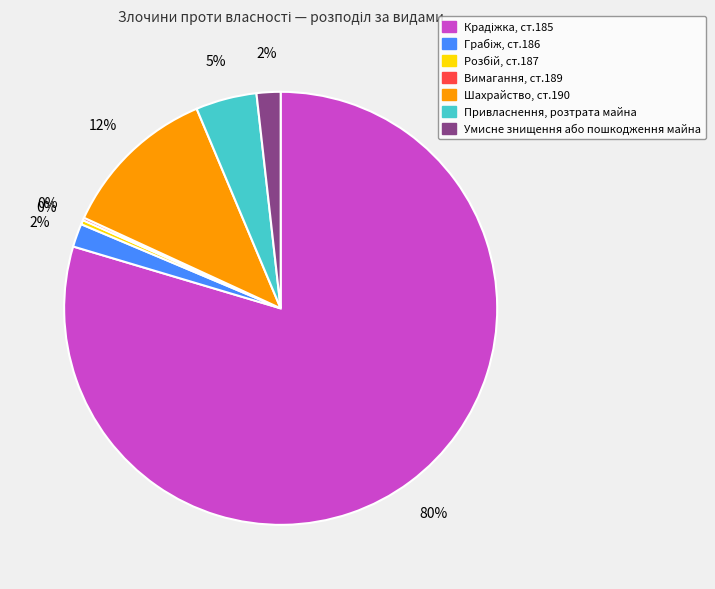

The Шахрайство, ст.190 slice represents 12% of the pie. True or false?

True